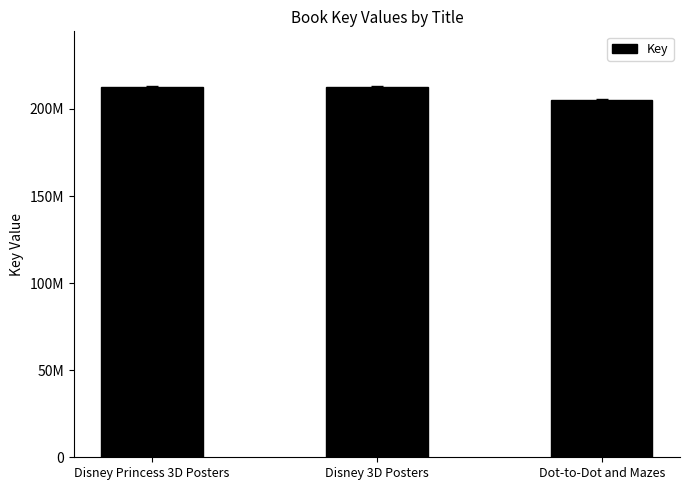

What is the value of the 1st bar from the left?

212651029